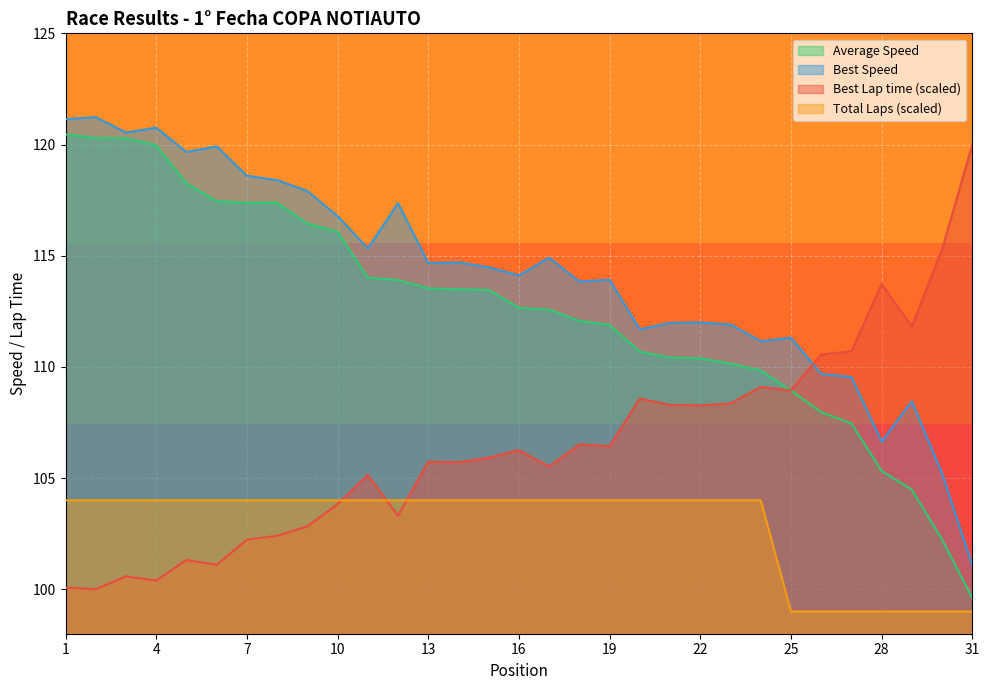

Reading right to left, list all the values displayed in this chart.

Total Laps: 99.0	99.0	99.0	99.0	99.0	99.0	99.0	104.0	104.0	104.0	104.0	104.0	104.0	104.0	104.0	104.0	104.0	104.0	104.0	104.0	104.0	104.0	104.0	104.0	104.0	104.0	104.0	104.0	104.0	104.0	104.0
Best Lap time: 120.0	115.3	111.8	113.7	110.7	110.6	108.9	109.1	108.4	108.3	108.3	108.6	106.4	106.5	105.5	106.3	105.9	105.7	105.7	103.3	105.1	103.8	102.8	102.4	102.2	101.1	101.3	100.4	100.6	100.0	100.1
Best Speed: 101.1	105.2	108.5	106.6	109.5	109.7	111.3	111.2	111.9	112.0	112.0	111.7	113.9	113.8	114.9	114.1	114.5	114.7	114.7	117.4	115.3	116.8	117.9	118.4	118.6	119.9	119.7	120.8	120.5	121.2	121.1
Average Speed: 99.6	102.2	104.5	105.3	107.5	108.0	108.9	109.8	110.2	110.4	110.4	110.7	111.9	112.1	112.6	112.7	113.5	113.5	113.5	113.9	114.0	116.1	116.4	117.4	117.4	117.5	118.3	120.0	120.3	120.3	120.5